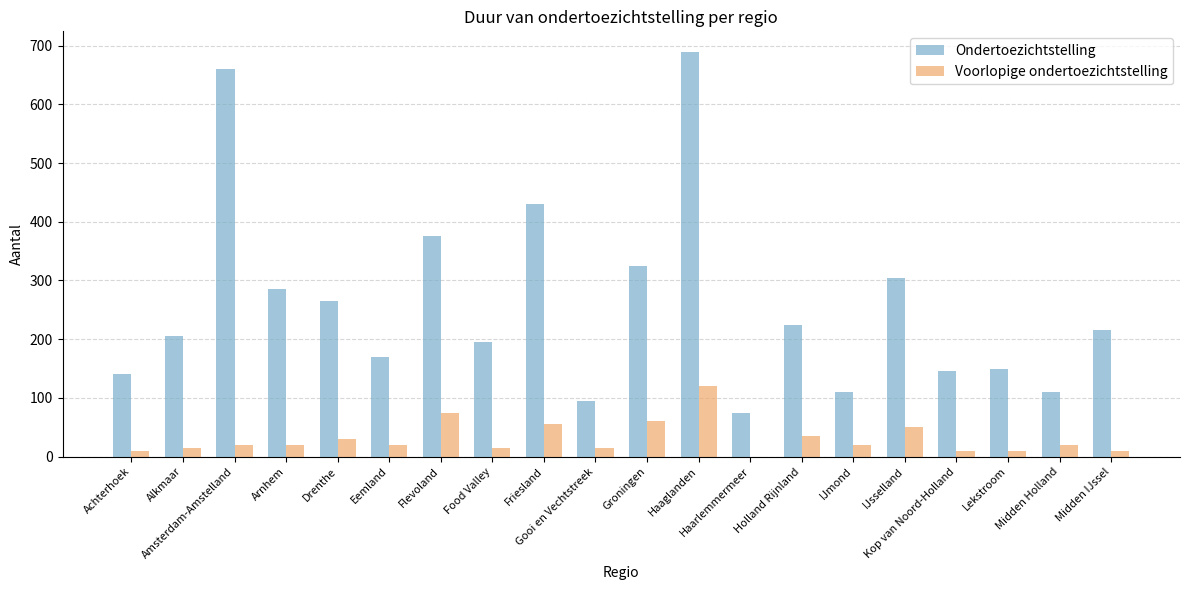

What is the maximum value shown in the chart?

690